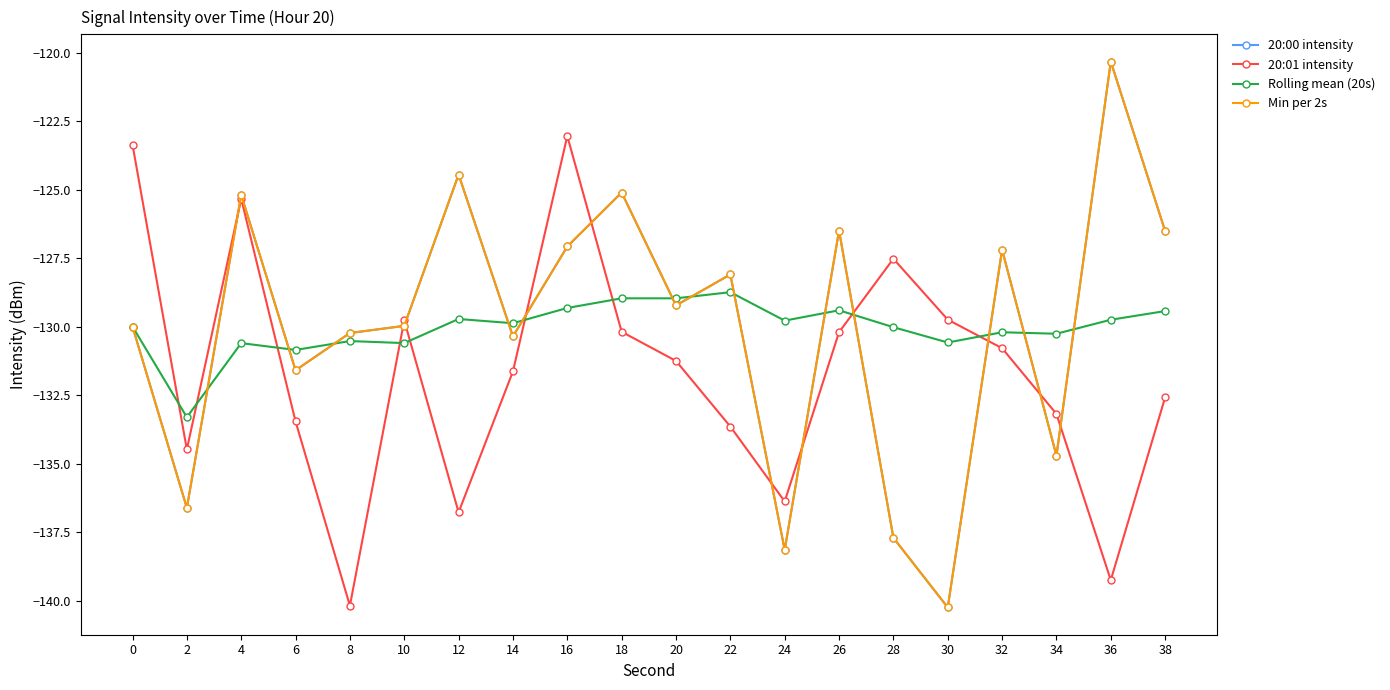

What value does the Rolling mean (20s) series have at 8?

-130.5